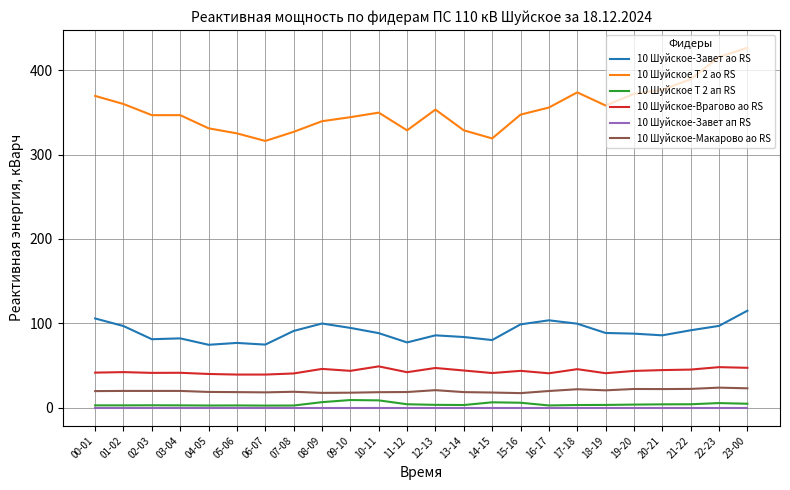

What is the difference between the second highest and minimum values in the 10 Шуйское-Завет ао RS series?

31.2